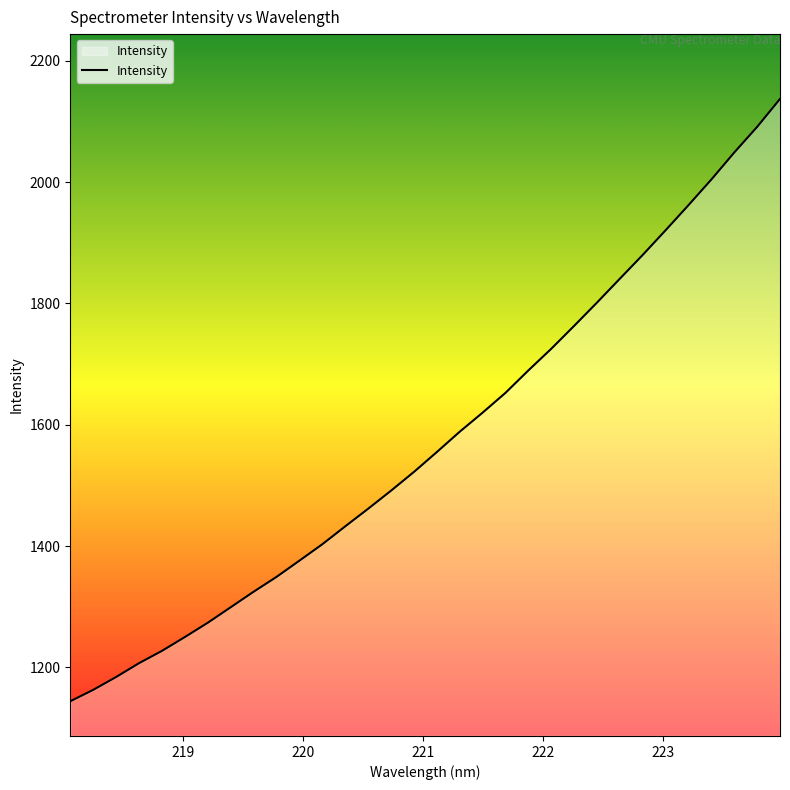

What is the average value?

1574.6